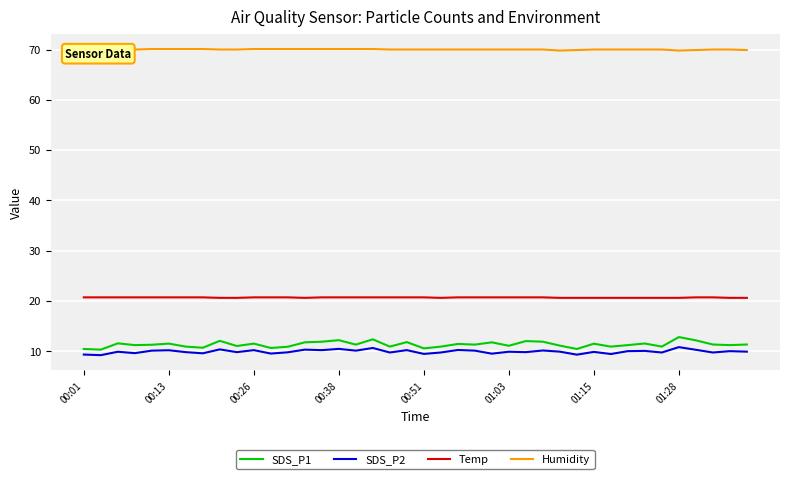

True or false: SDS_P1 and SDS_P2 intersect in this chart.

False